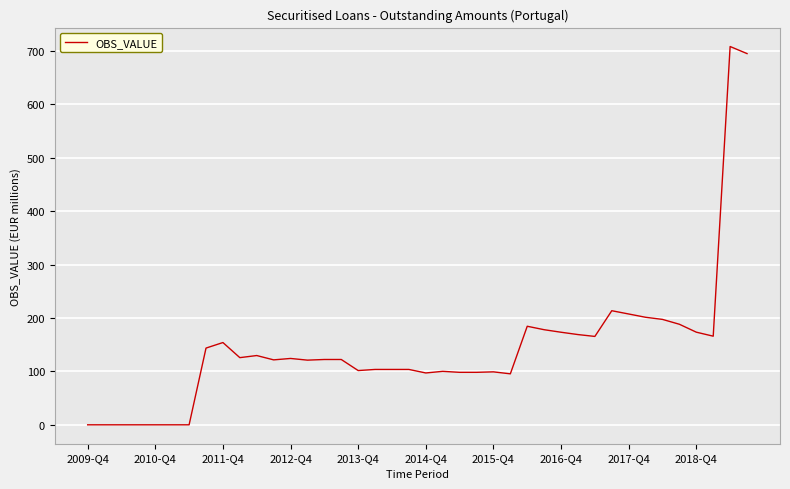

What is the difference between the maximum and minimum values?

708.0